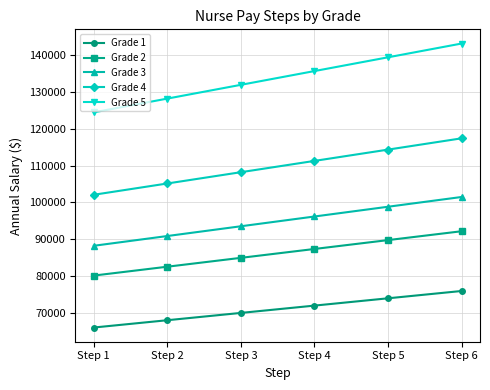

At which category is the sum across all series the highest?

Step 6